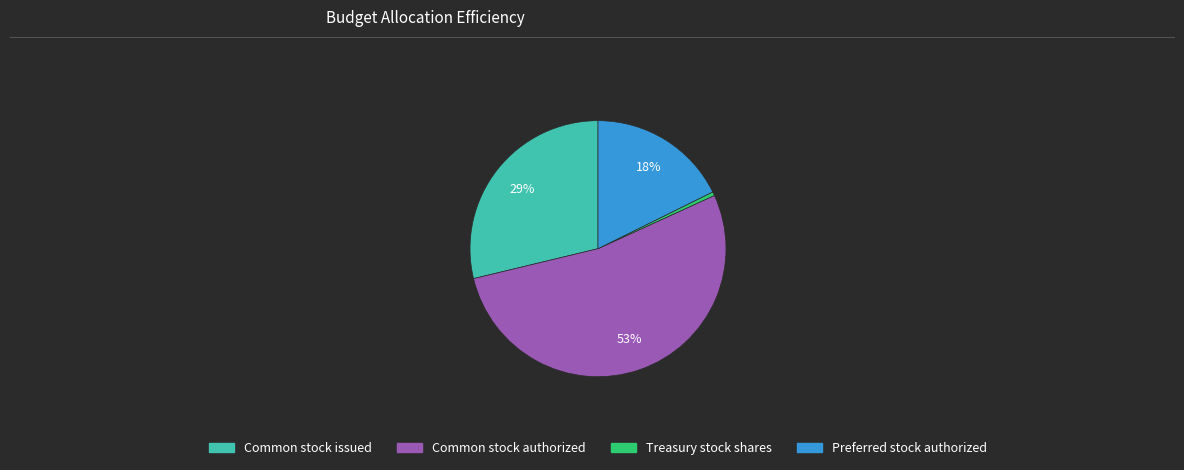

Rank the categories by value from highest to lowest.

Common stock authorized, Common stock issued, Preferred stock authorized, Treasury stock shares